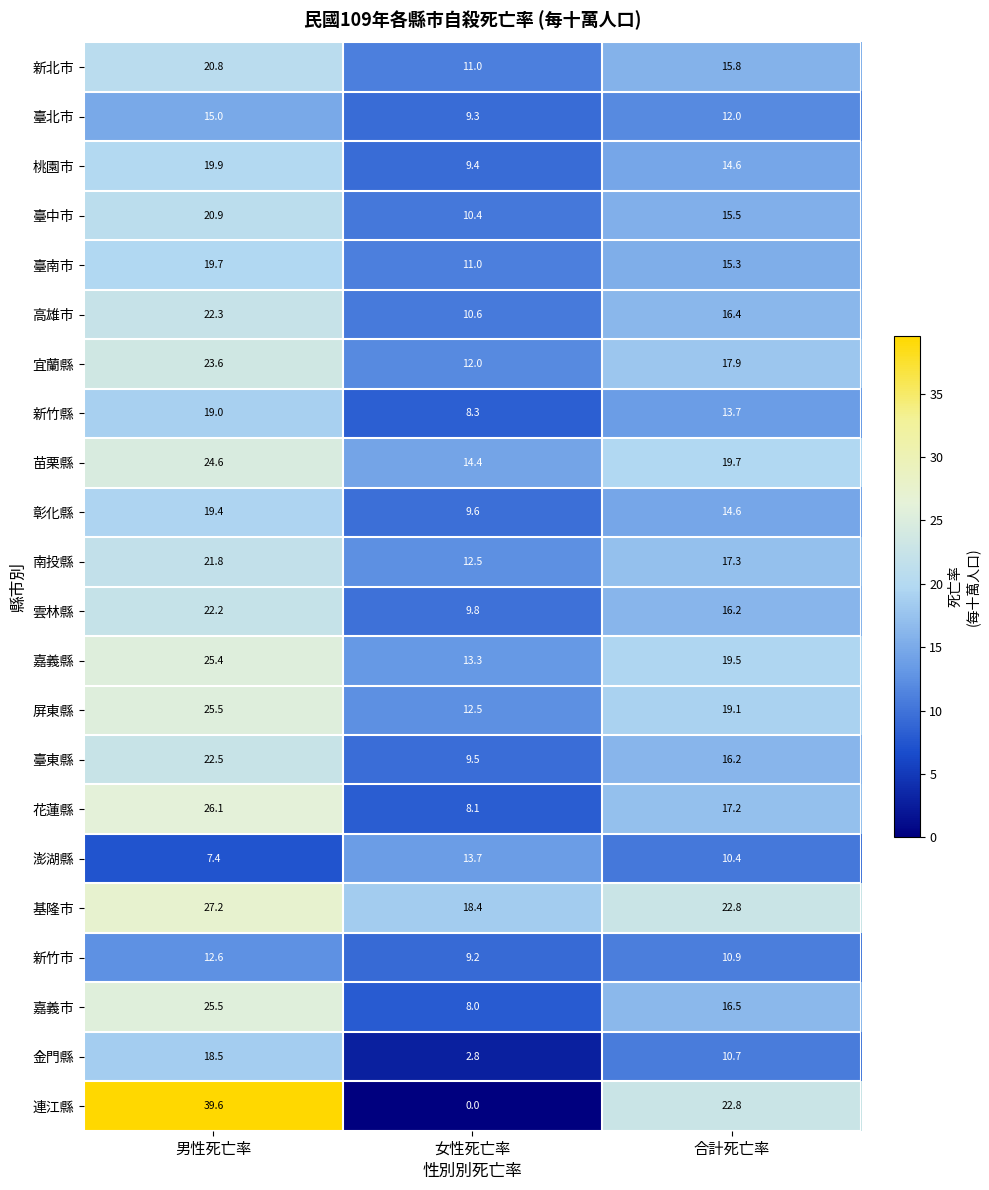

At which label does 臺北市 reach its peak?

男性死亡率